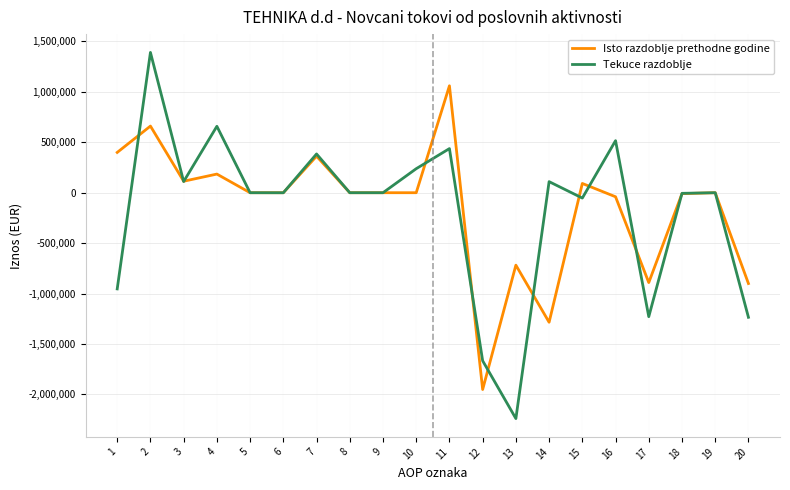

Is this an area chart (filled region under the line)?

No